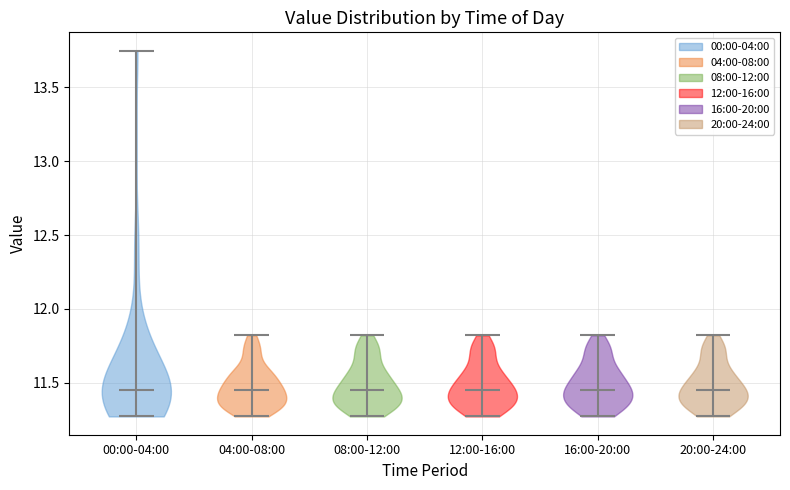

Reading left to right, read every violin against the y-axis: where its median line is, and the lowest and highest points it reaches. The values are not printed on the chart, so give them approximately, as read against the axis.

00:00-04:00: median line 11.45, lowest point 11.25, highest point 13.75
04:00-08:00: median line 11.45, lowest point 11.25, highest point 11.80
08:00-12:00: median line 11.45, lowest point 11.25, highest point 11.80
12:00-16:00: median line 11.45, lowest point 11.25, highest point 11.80
16:00-20:00: median line 11.45, lowest point 11.25, highest point 11.80
20:00-24:00: median line 11.45, lowest point 11.25, highest point 11.80